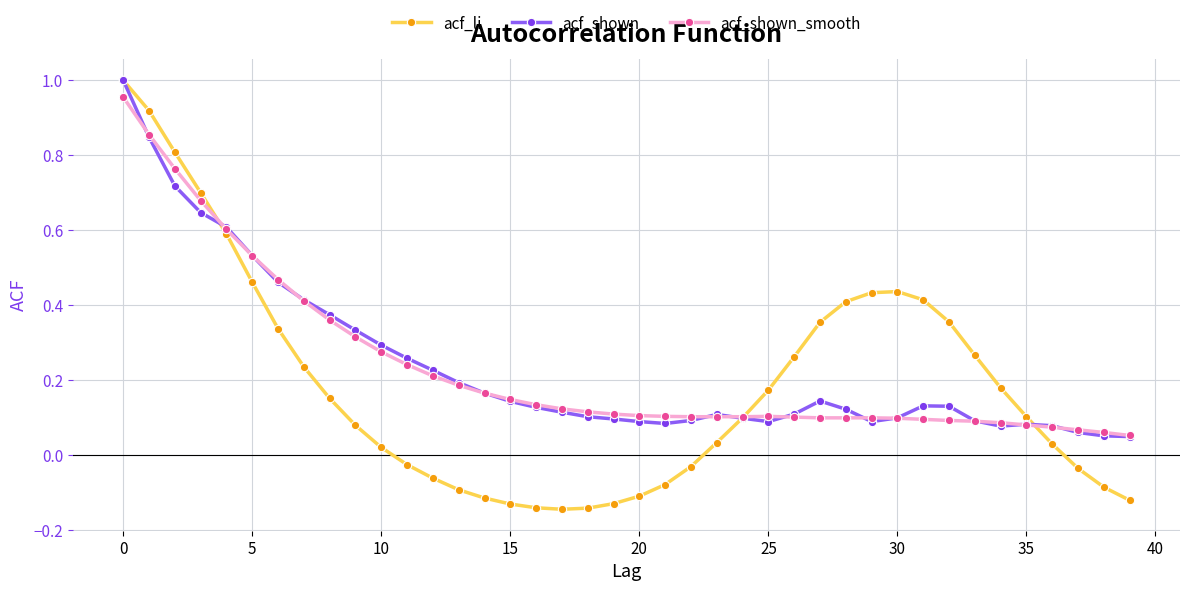

At how many categories does at least one series exceed 0?

40